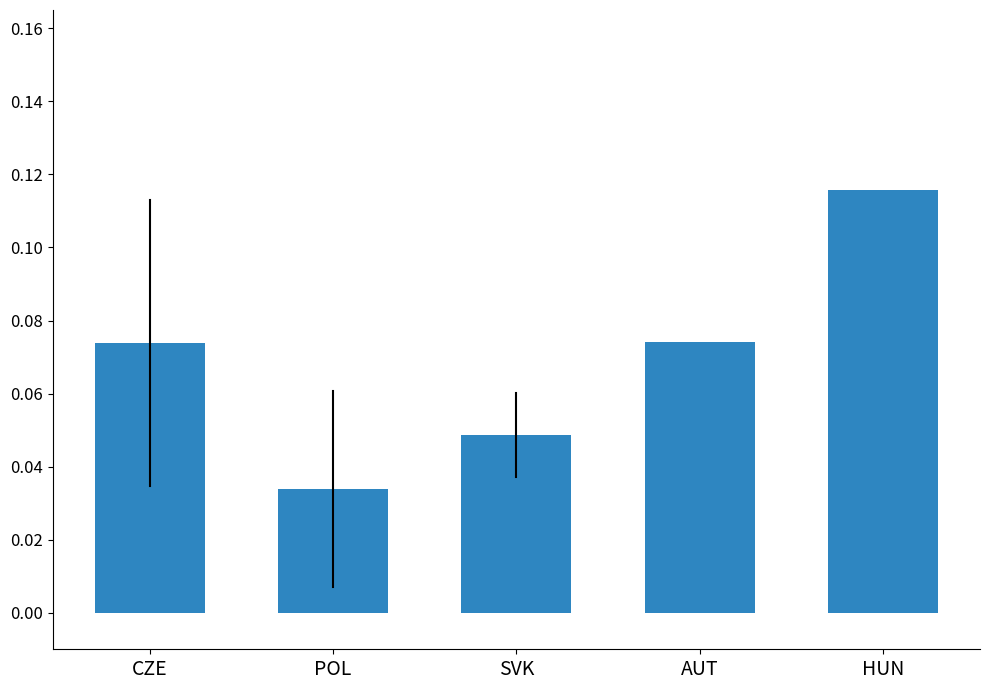

At which category does the chart reach its minimum across all series?

POL